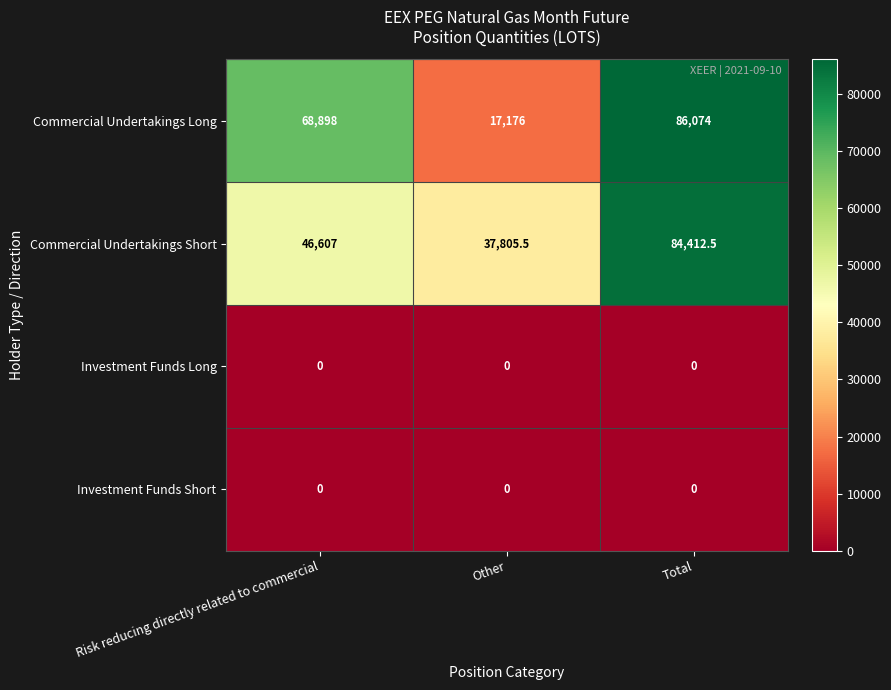

At which label does Commercial Undertakings Short reach its peak?

Total